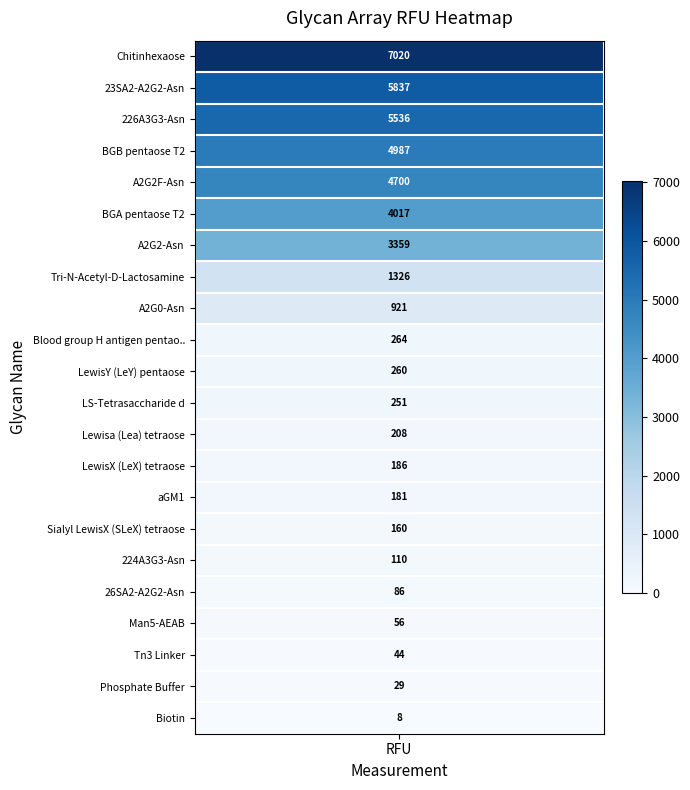

The chart shows a value of 4017.0 at BGA pentaose T2. True or false?

True